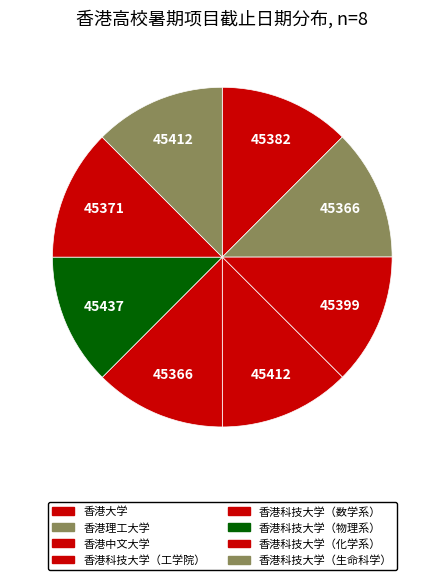

Does 香港中文大学 represent more than half of the total?

No